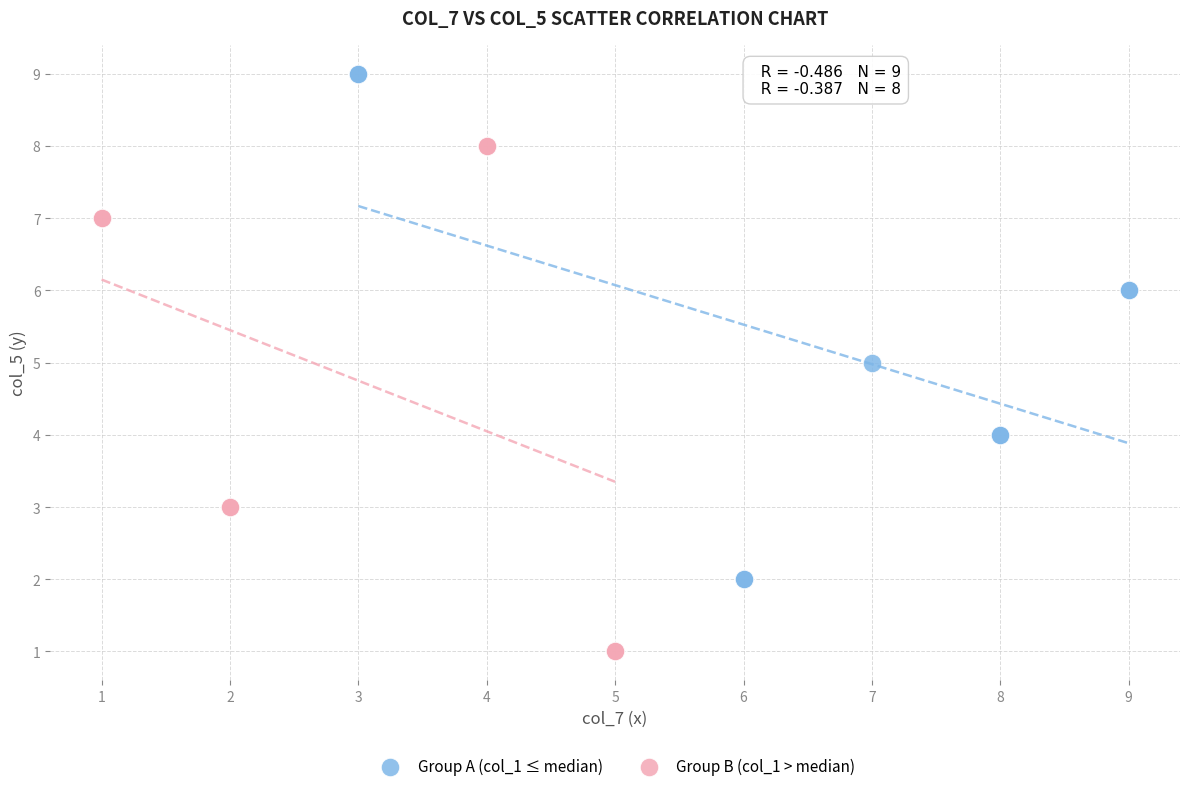

Which series contains the highest Y value?

Group A (col_1 ≤ median)